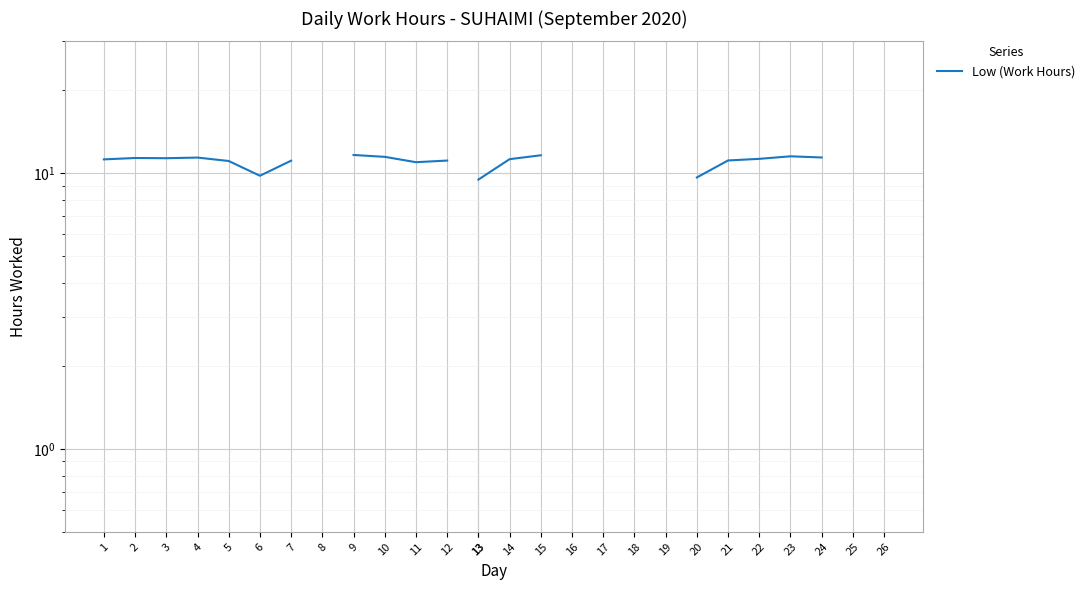

How many interior local peaks (higher than both neighbors) does the data have?

3